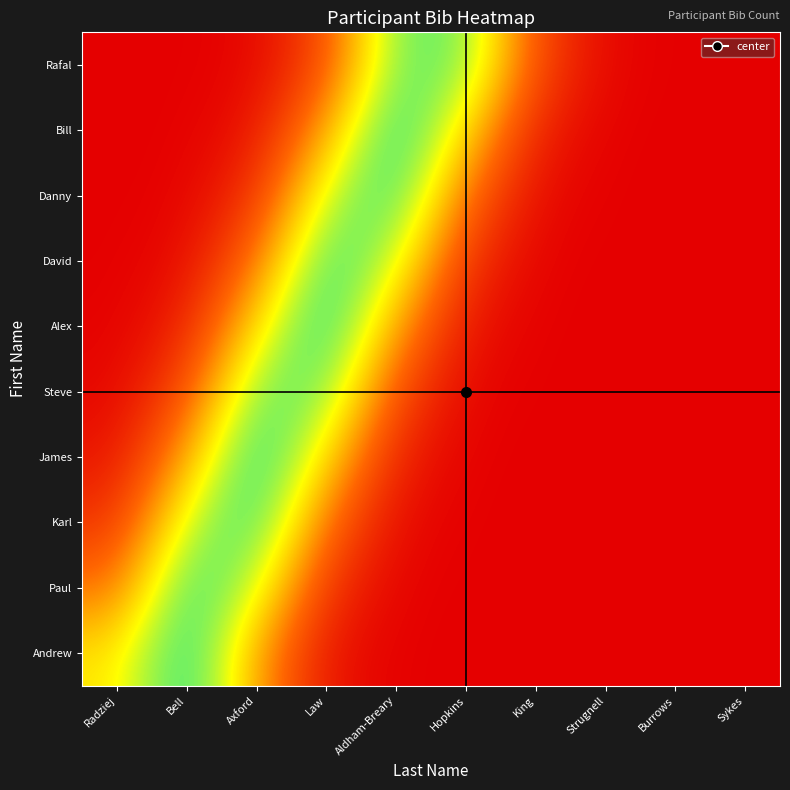

Reading left to right, extract all data points from this chart.

Rafal: Radziej=0.0	Bell=0.0	Axford=0.0	Law=0.2	Aldham-Breary=0.9	Hopkins=0.9	King=0.2	Strugnell=0.0	Burrows=0.0	Sykes=0.0
Bill: Radziej=0.0	Bell=0.0	Axford=0.1	Law=0.5	Aldham-Breary=1.0	Hopkins=0.6	King=0.1	Strugnell=0.0	Burrows=0.0	Sykes=0.0
Danny: Radziej=0.0	Bell=0.0	Axford=0.2	Law=0.7	Aldham-Breary=0.9	Hopkins=0.4	King=0.0	Strugnell=0.0	Burrows=0.0	Sykes=0.0
David: Radziej=0.0	Bell=0.0	Axford=0.4	Law=0.9	Aldham-Breary=0.7	Hopkins=0.2	King=0.0	Strugnell=0.0	Burrows=0.0	Sykes=0.0
Alex: Radziej=0.0	Bell=0.1	Axford=0.6	Law=1.0	Aldham-Breary=0.5	Hopkins=0.1	King=0.0	Strugnell=0.0	Burrows=0.0	Sykes=0.0
Steve: Radziej=0.0	Bell=0.2	Axford=0.9	Law=0.9	Aldham-Breary=0.2	Hopkins=0.0	King=0.0	Strugnell=0.0	Burrows=0.0	Sykes=0.0
James: Radziej=0.1	Bell=0.5	Axford=1.0	Law=0.6	Aldham-Breary=0.1	Hopkins=0.0	King=0.0	Strugnell=0.0	Burrows=0.0	Sykes=0.0
Karl: Radziej=0.2	Bell=0.7	Axford=0.9	Law=0.4	Aldham-Breary=0.0	Hopkins=0.0	King=0.0	Strugnell=0.0	Burrows=0.0	Sykes=0.0
Paul: Radziej=0.4	Bell=0.9	Axford=0.7	Law=0.2	Aldham-Breary=0.0	Hopkins=0.0	King=0.0	Strugnell=0.0	Burrows=0.0	Sykes=0.0
Andrew: Radziej=0.6	Bell=1.0	Axford=0.5	Law=0.1	Aldham-Breary=0.0	Hopkins=0.0	King=0.0	Strugnell=0.0	Burrows=0.0	Sykes=0.0